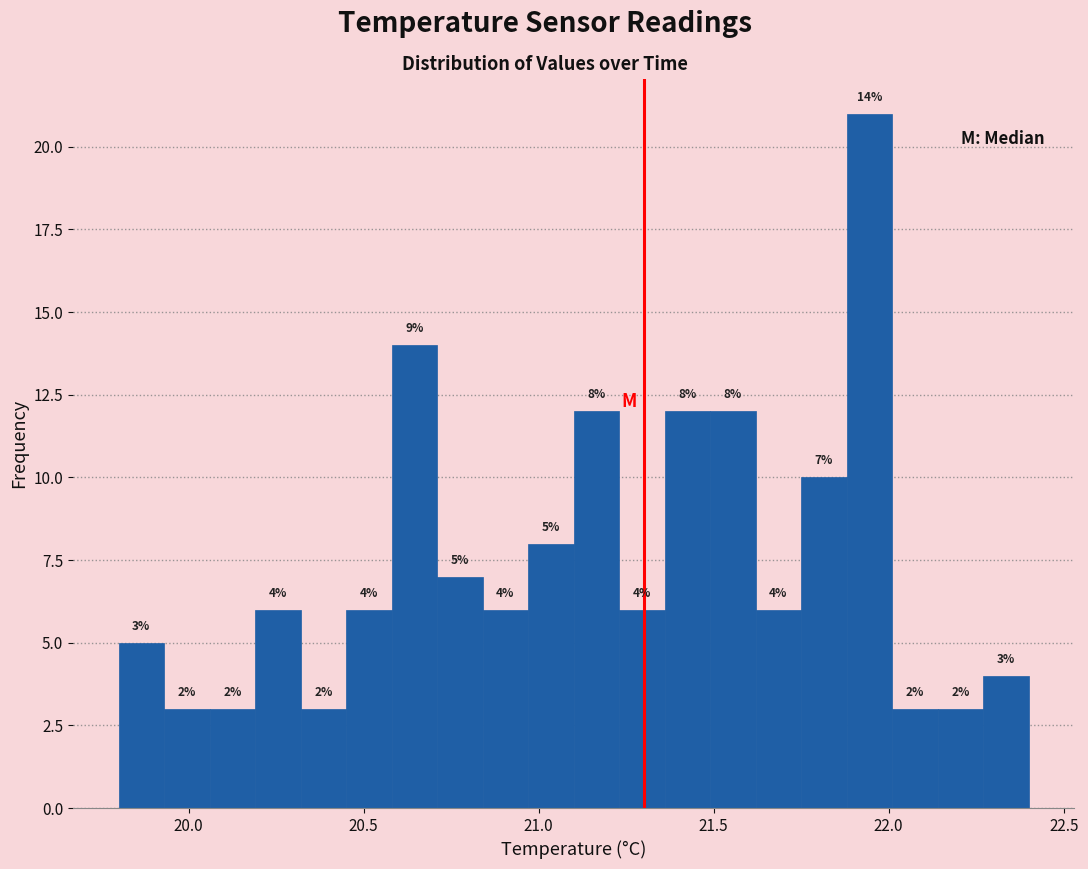

Read against the x-axis, roughly where is the centre of the tallest bar?

21.95